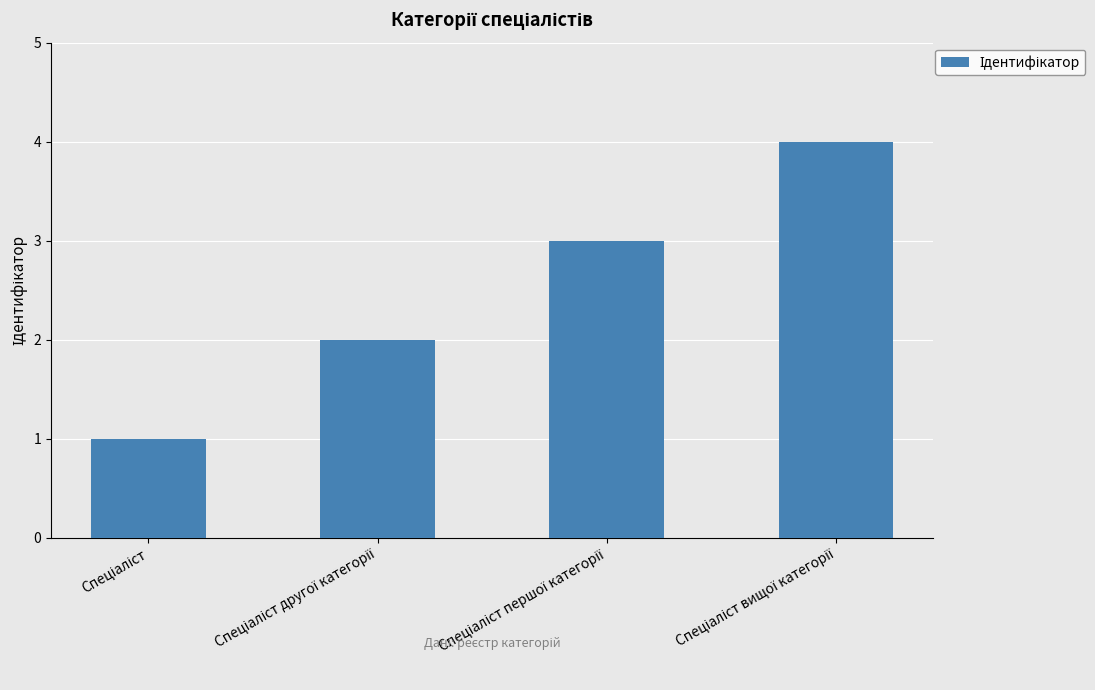

What is the greatest value displayed?

4